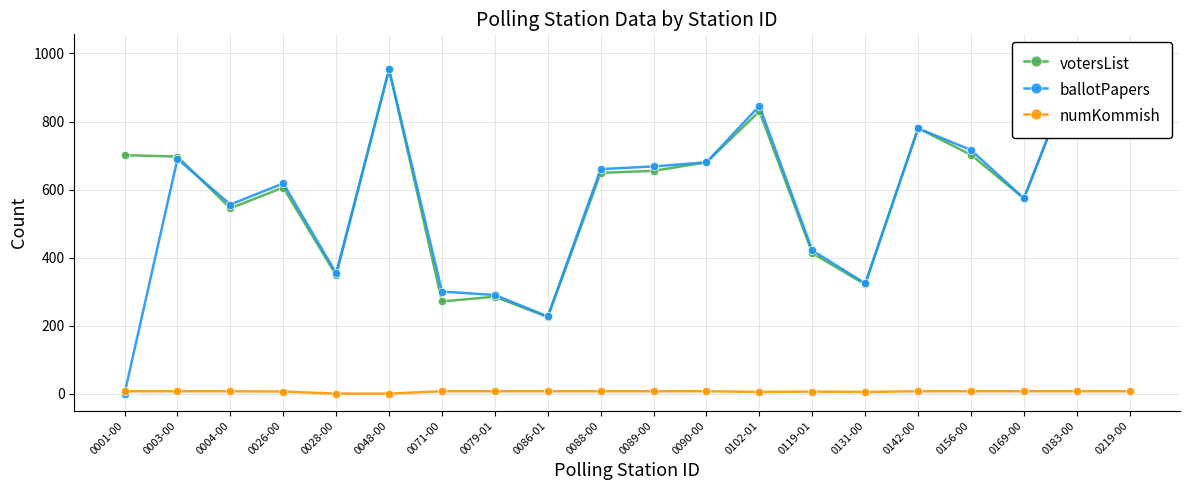

How many distinct data groups are displayed?

3